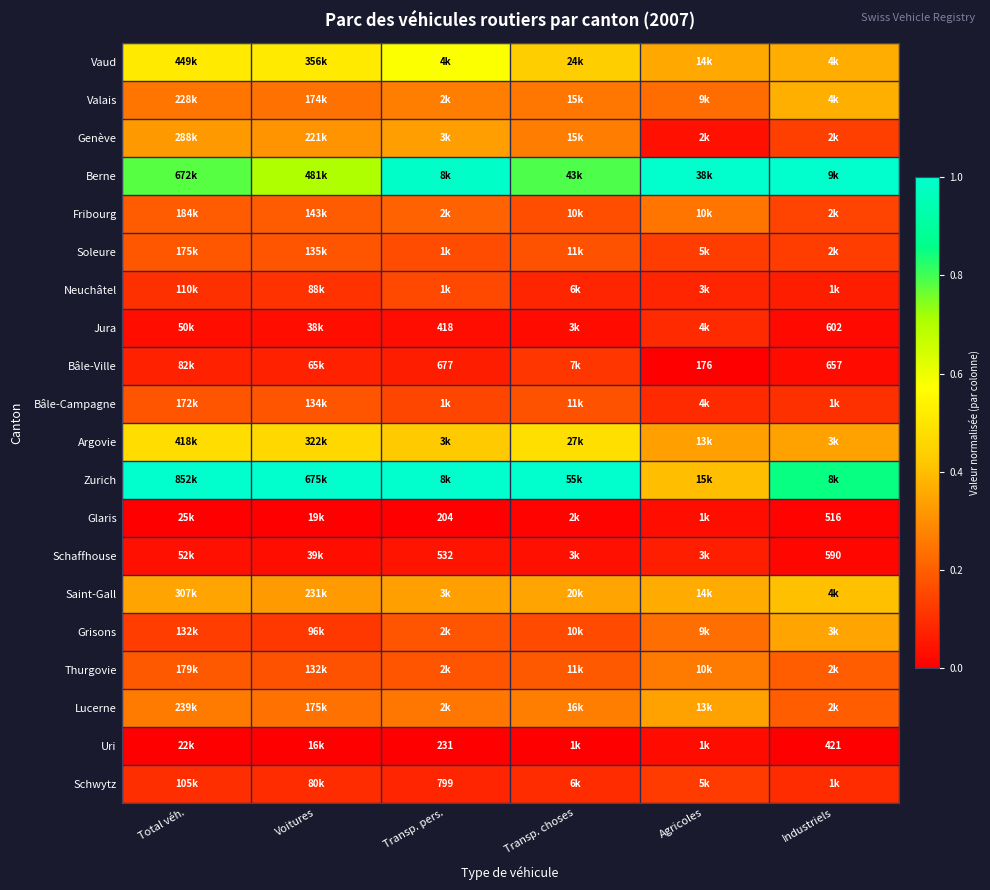

Which series has the widest spread of values?

Zurich